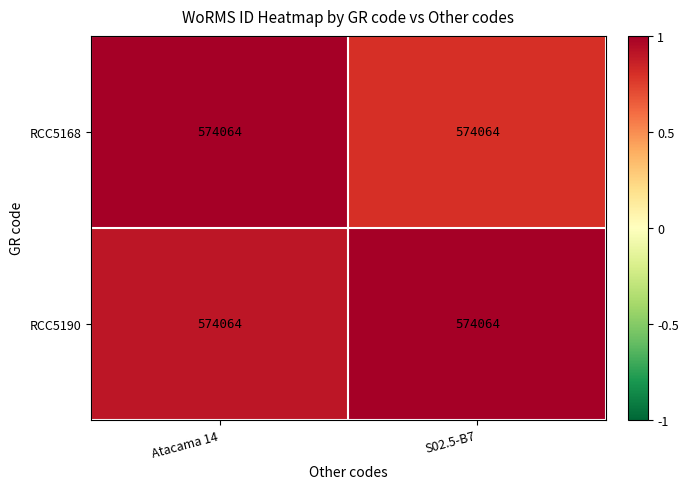

Rank the series at S02.5-B7 from highest to lowest value.

RCC5190, RCC5168